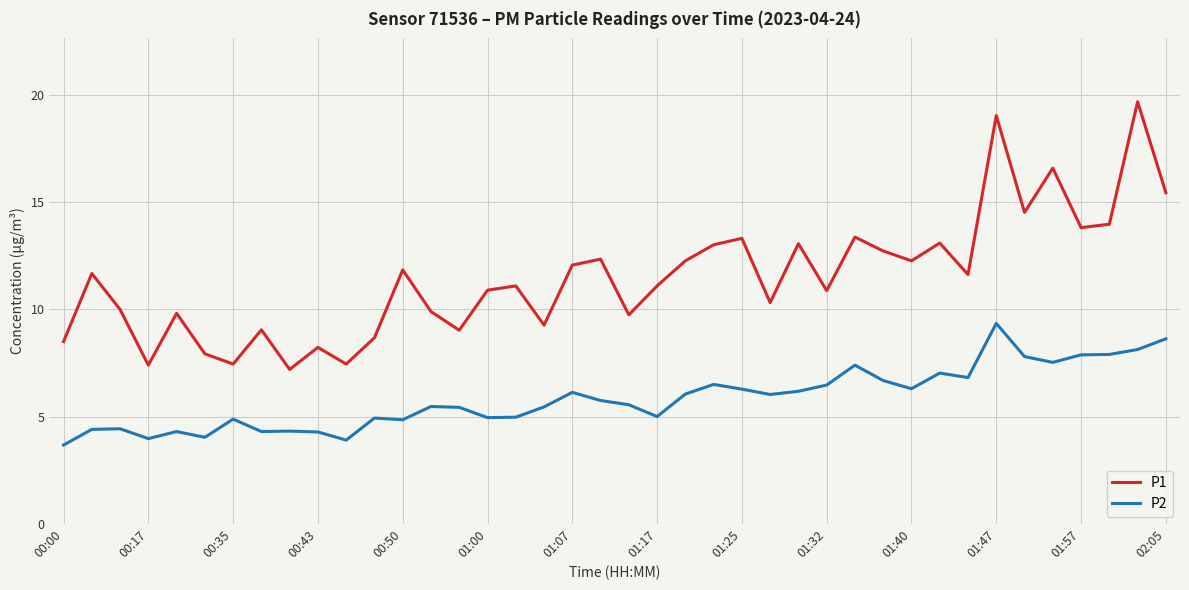

What is the difference between the maximum and minimum values in the P2 series?

5.7